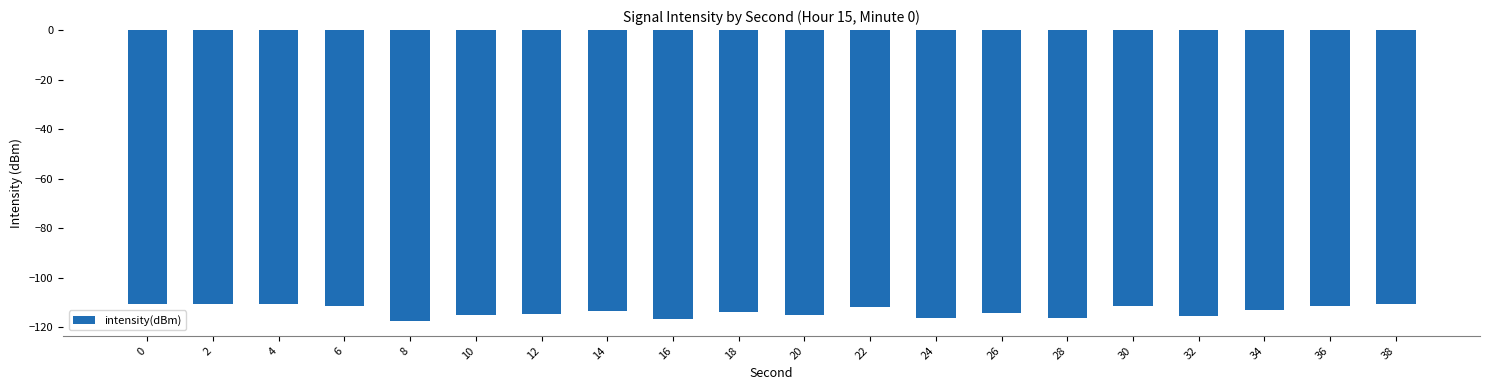

What is the difference between the maximum and second lowest values?

6.0